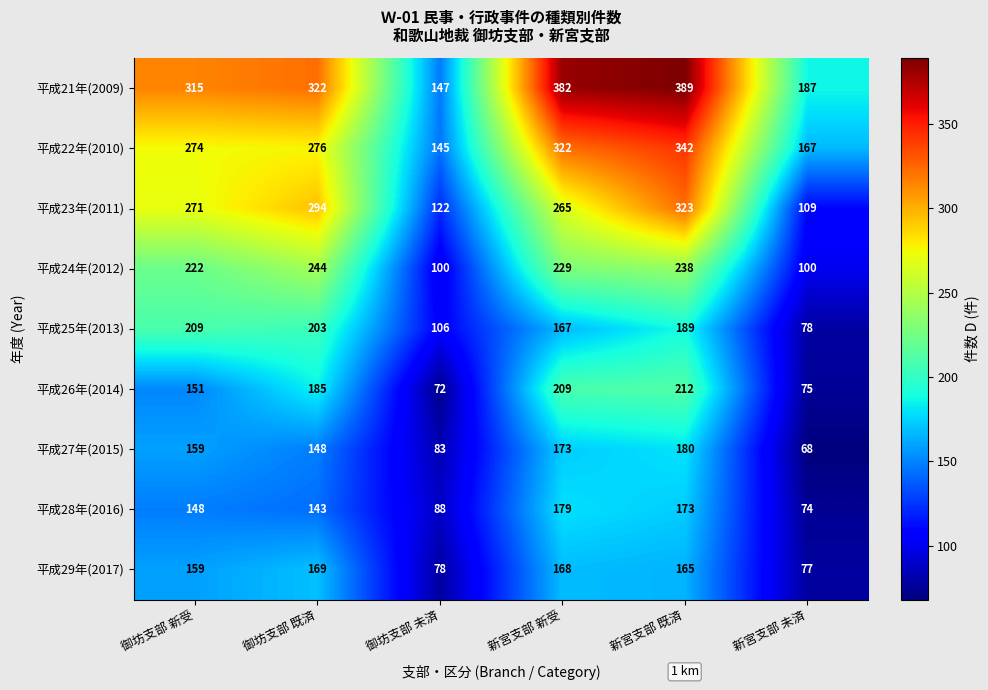

What is the highest value of the 平成29年(2017) series?

169